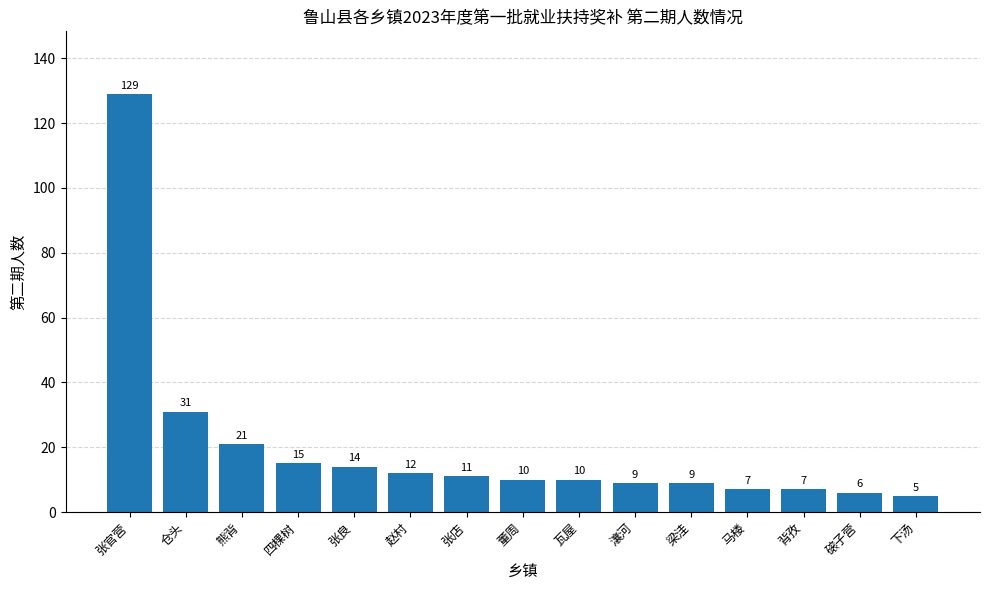

What is the value of the 13th bar from the left?

7